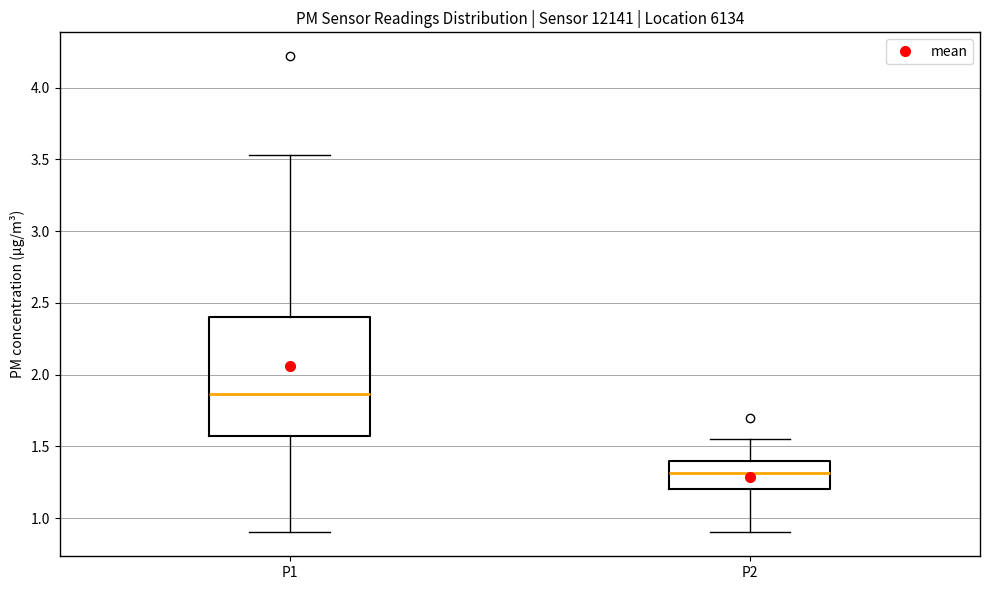

Which box's median line is the lowest?

P2